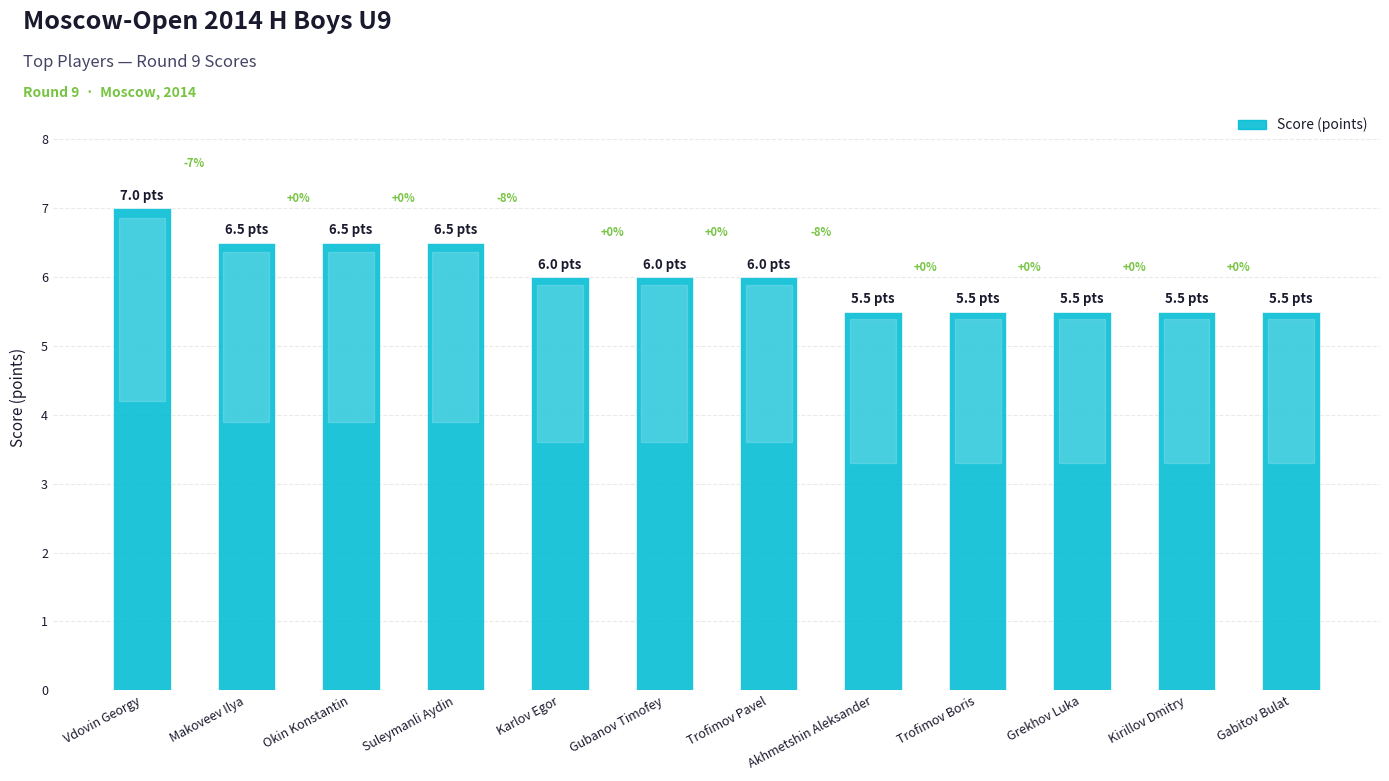

How many bars are there in total?

12